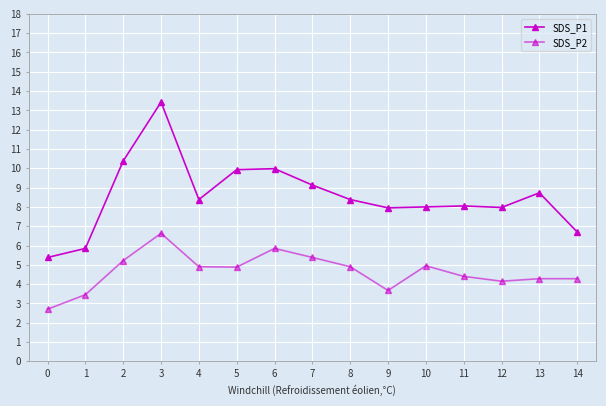

Which series has the largest range (max minus min)?

SDS_P1